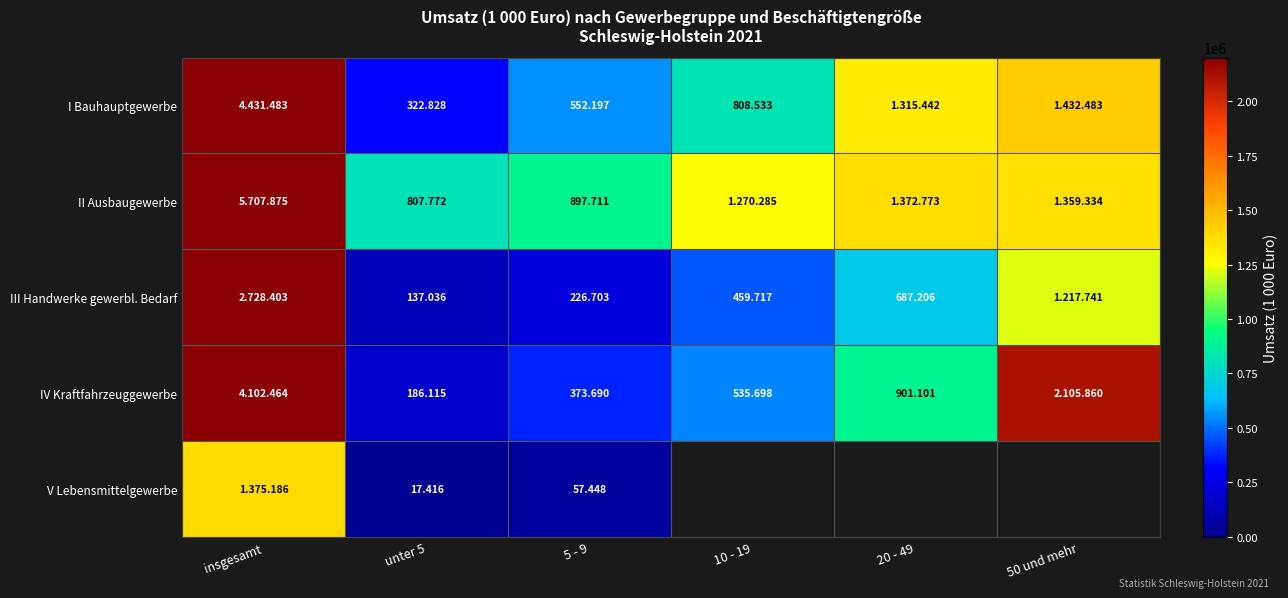

What is the average value of the II Ausbaugewerbe series?

1902625.0